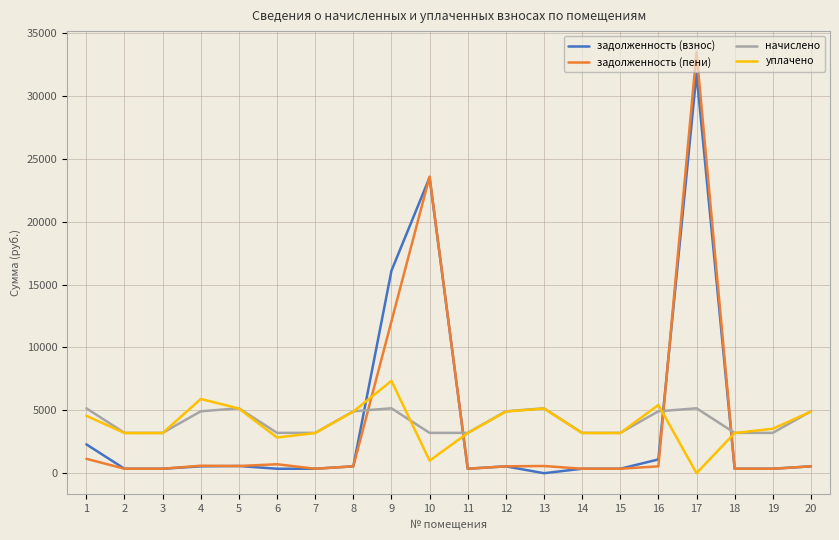

How many times do уплачено and задолженность (взнос) cross each other?

4